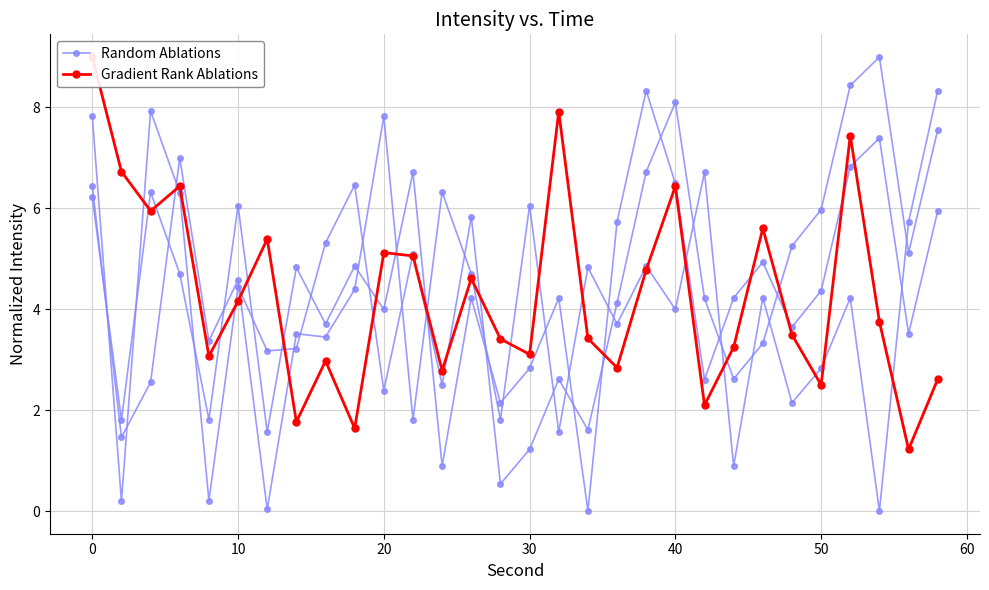

How many intersections are there between Random Ablations and Gradient Rank Ablations?

13